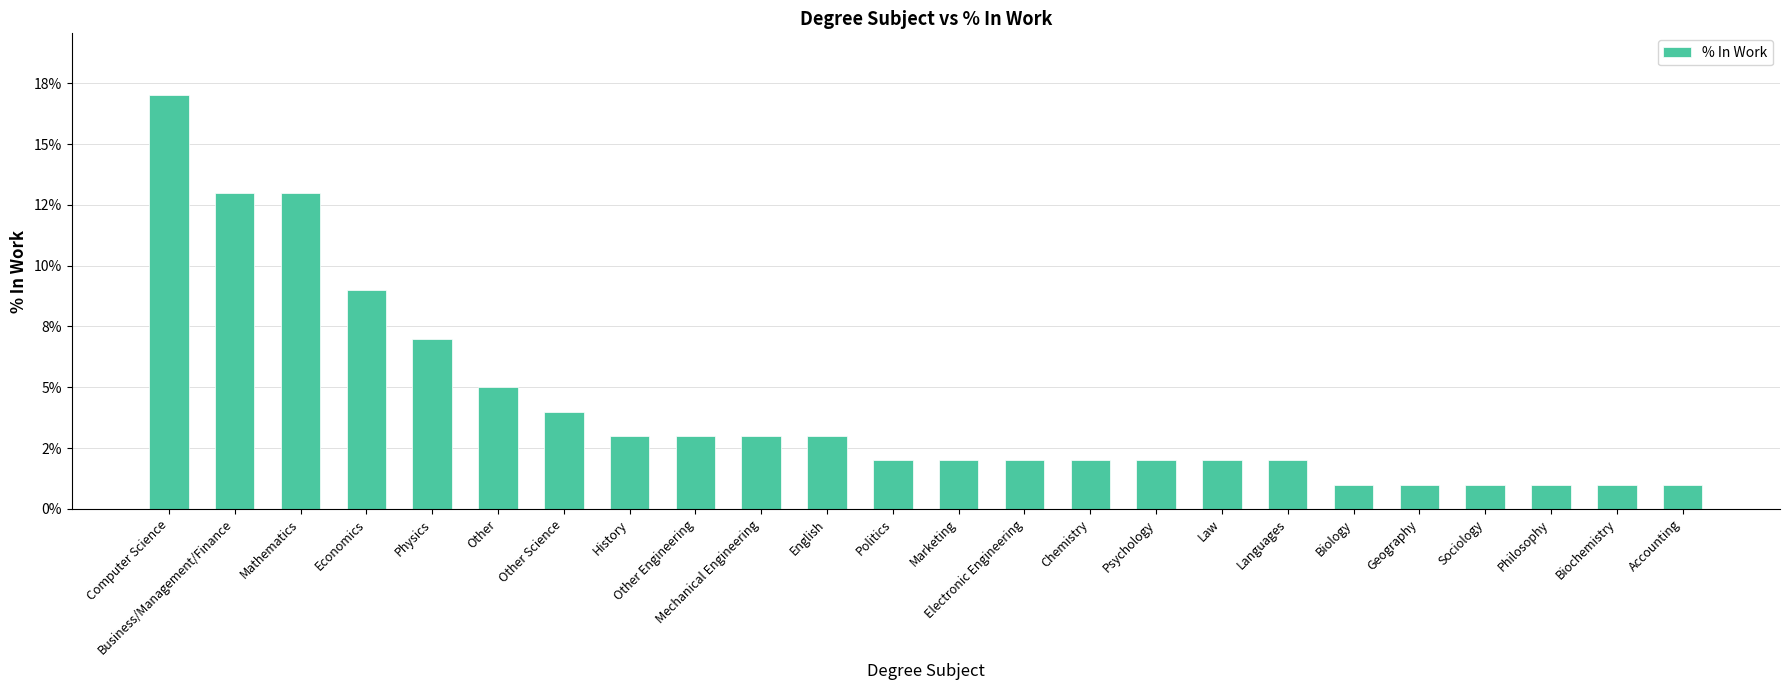

Is it true that the value at Other Science is 0.1?

False